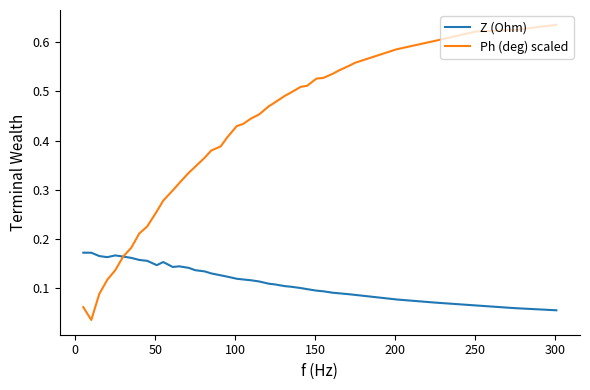

List the series in order of their overall mean, lowest first.

Z (Ohm), Ph (deg) scaled